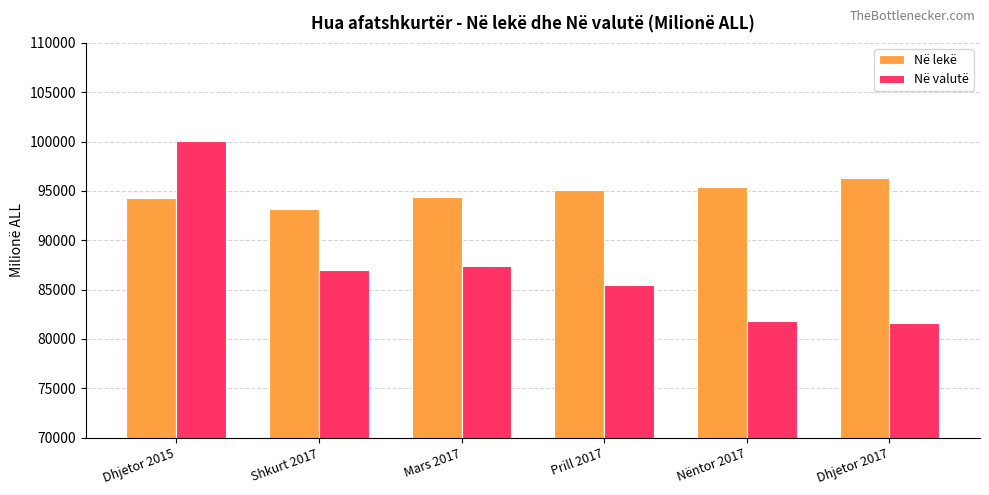

List the series in order of their overall mean, lowest first.

Në valutë, Në lekë